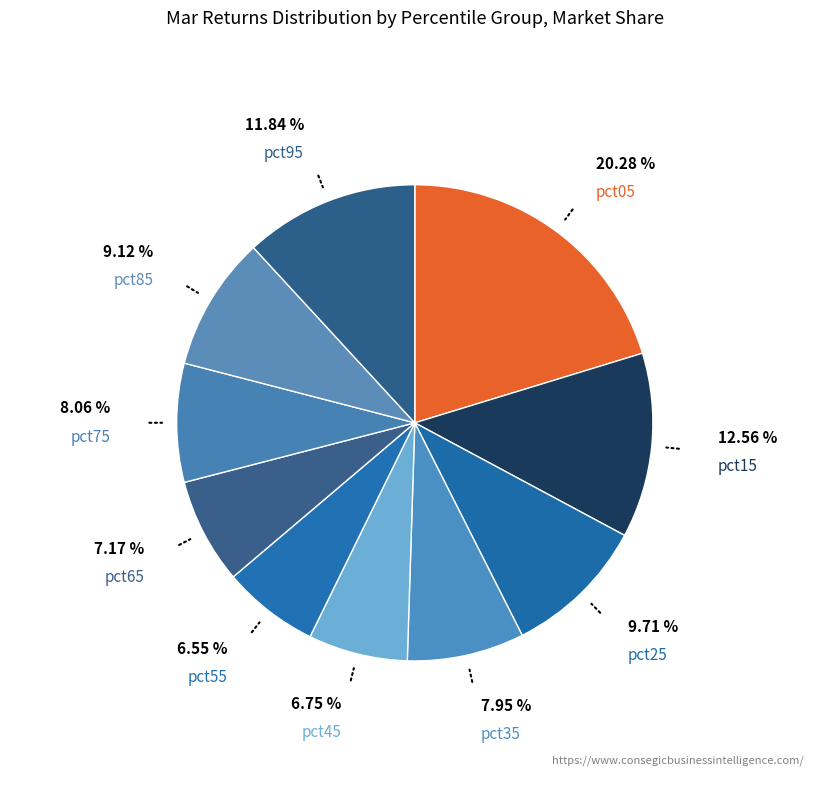

To the nearest percent, what is the difference between the pct15 and pct95 slice percentages?

1%